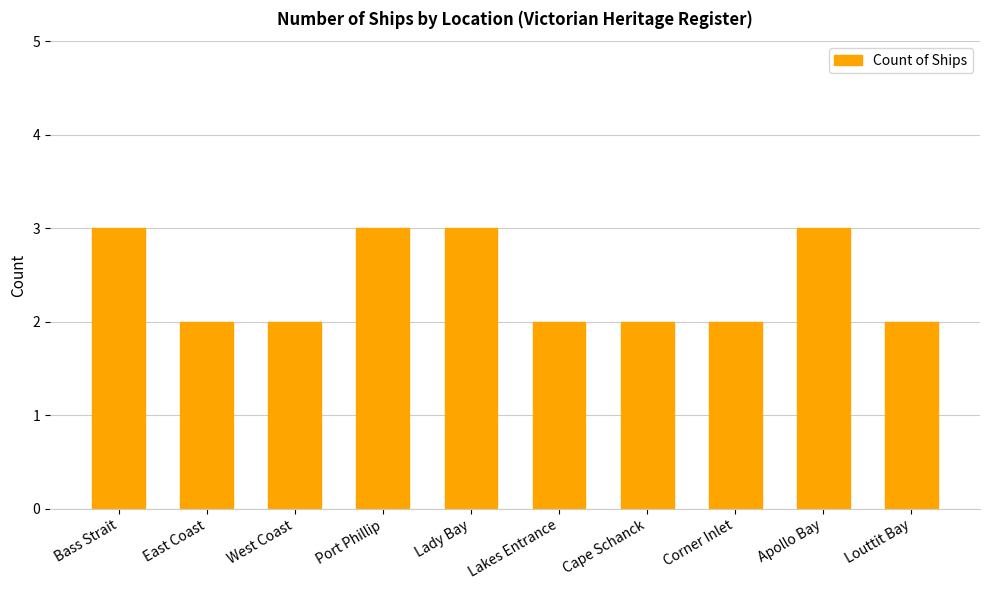

What value does the data have at East Coast?

2